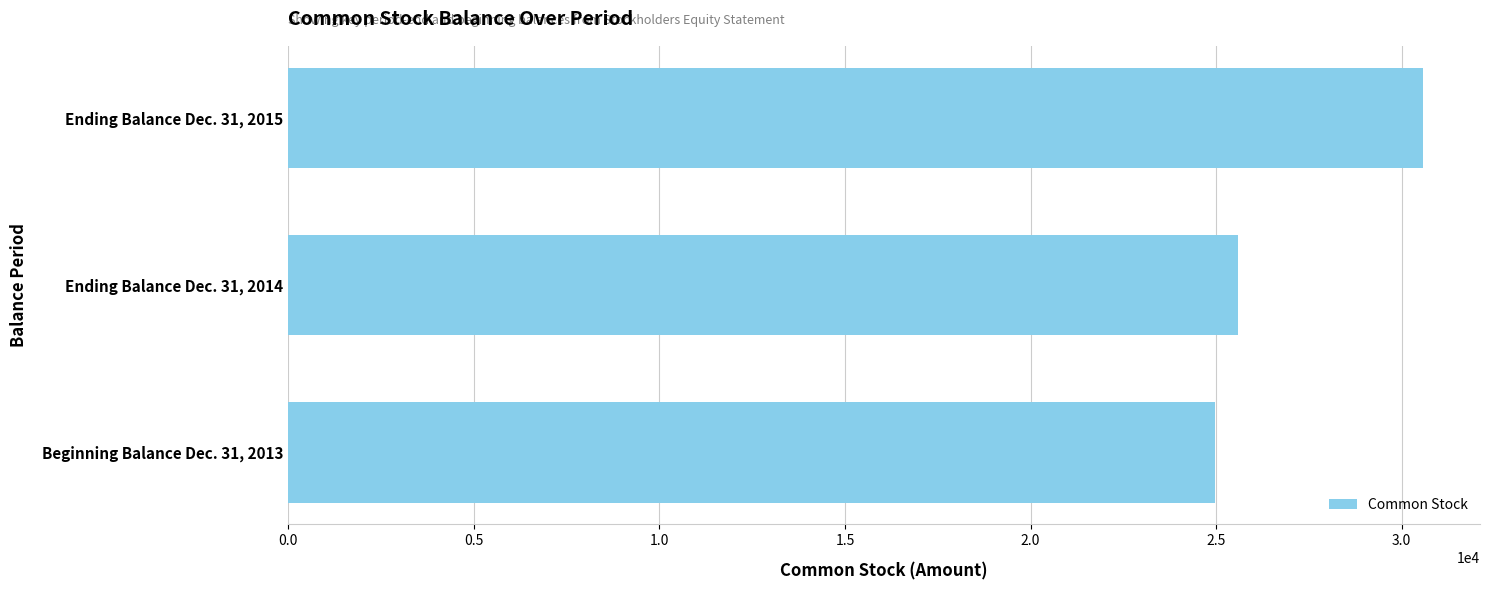

At which label is the value closest to 27782?

Ending Balance Dec. 31, 2014